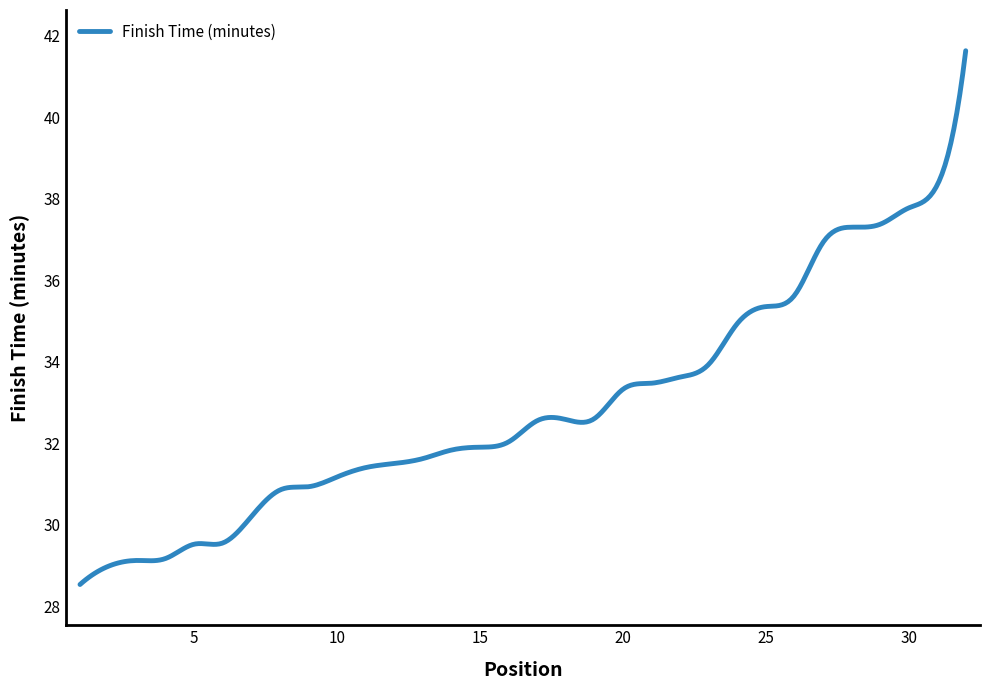

What is the smallest value displayed?

28.5